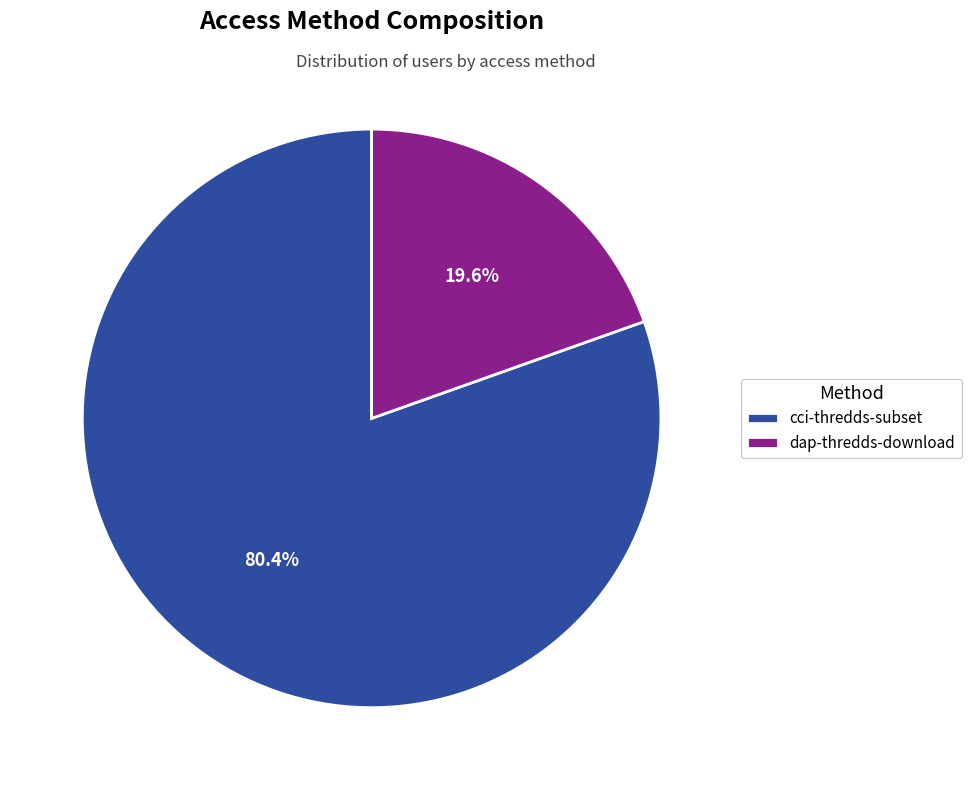

How many segments does this pie chart have?

2